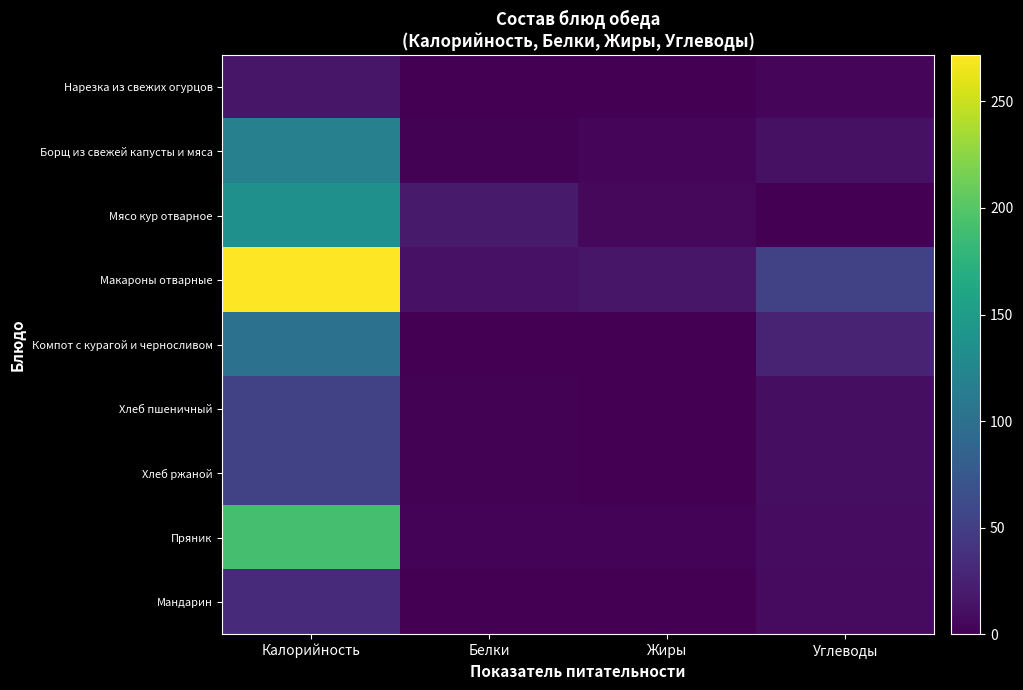

At which category does the chart reach its minimum across all series?

Углеводы